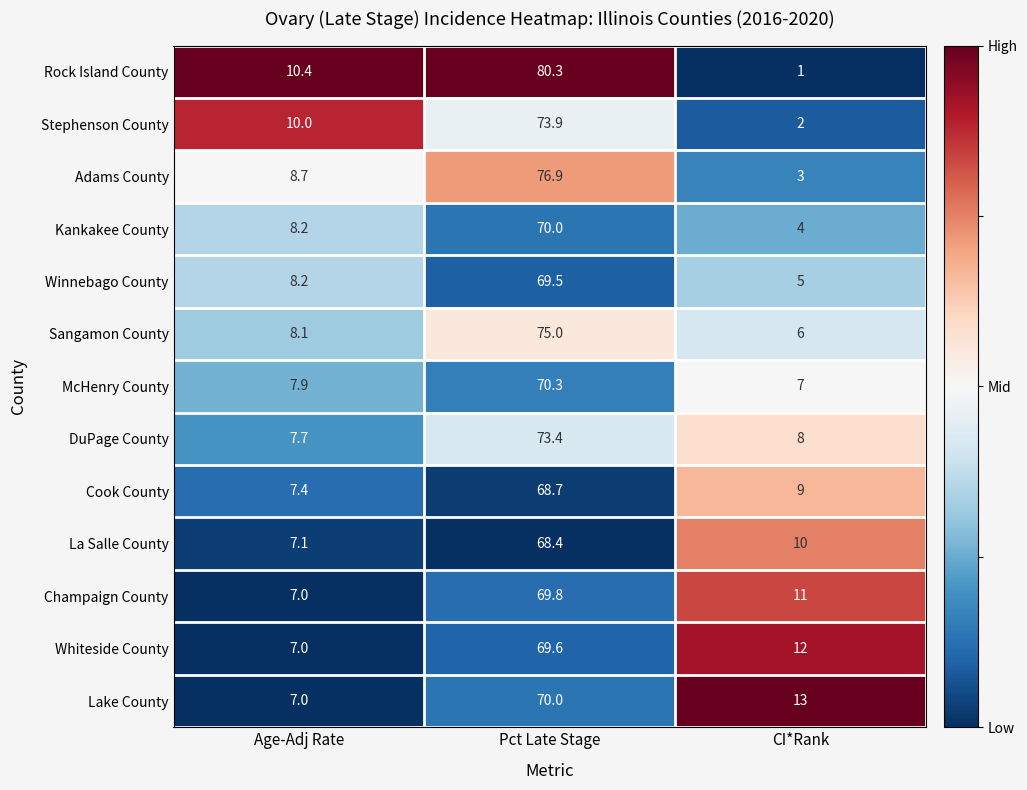

At which label is Lake County closest to 38?

CI*Rank